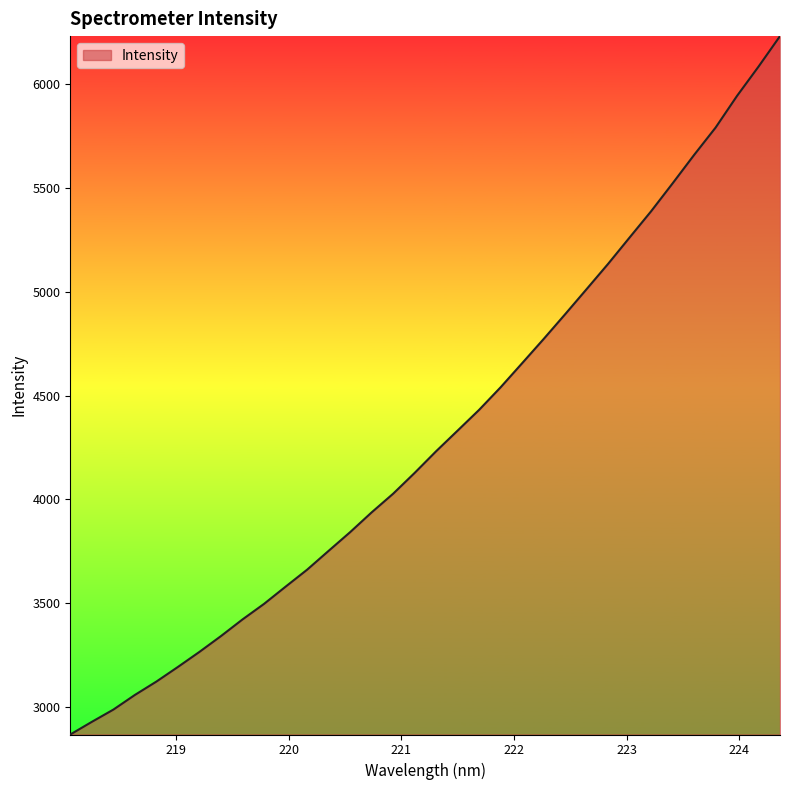

What is the minimum value shown in the chart?

2867.2